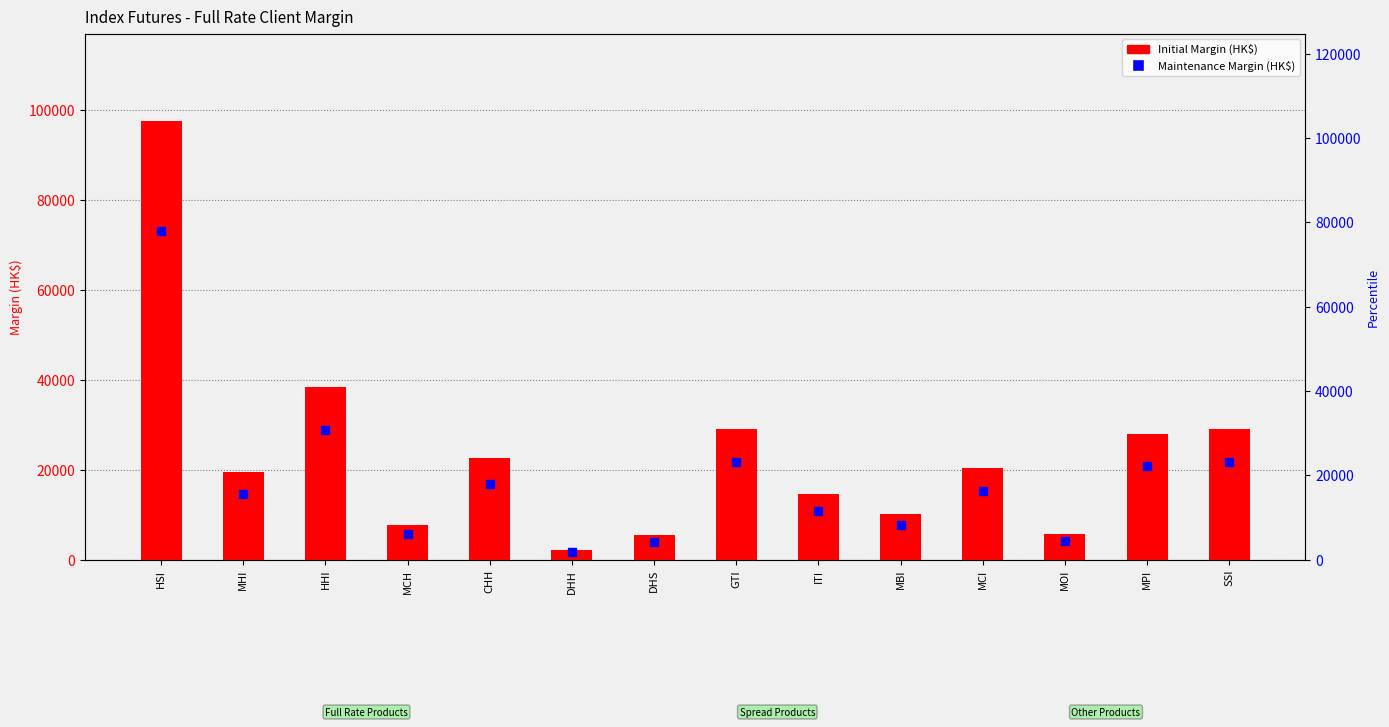

Which series contains the highest Y value?

Initial Margin (HK$)